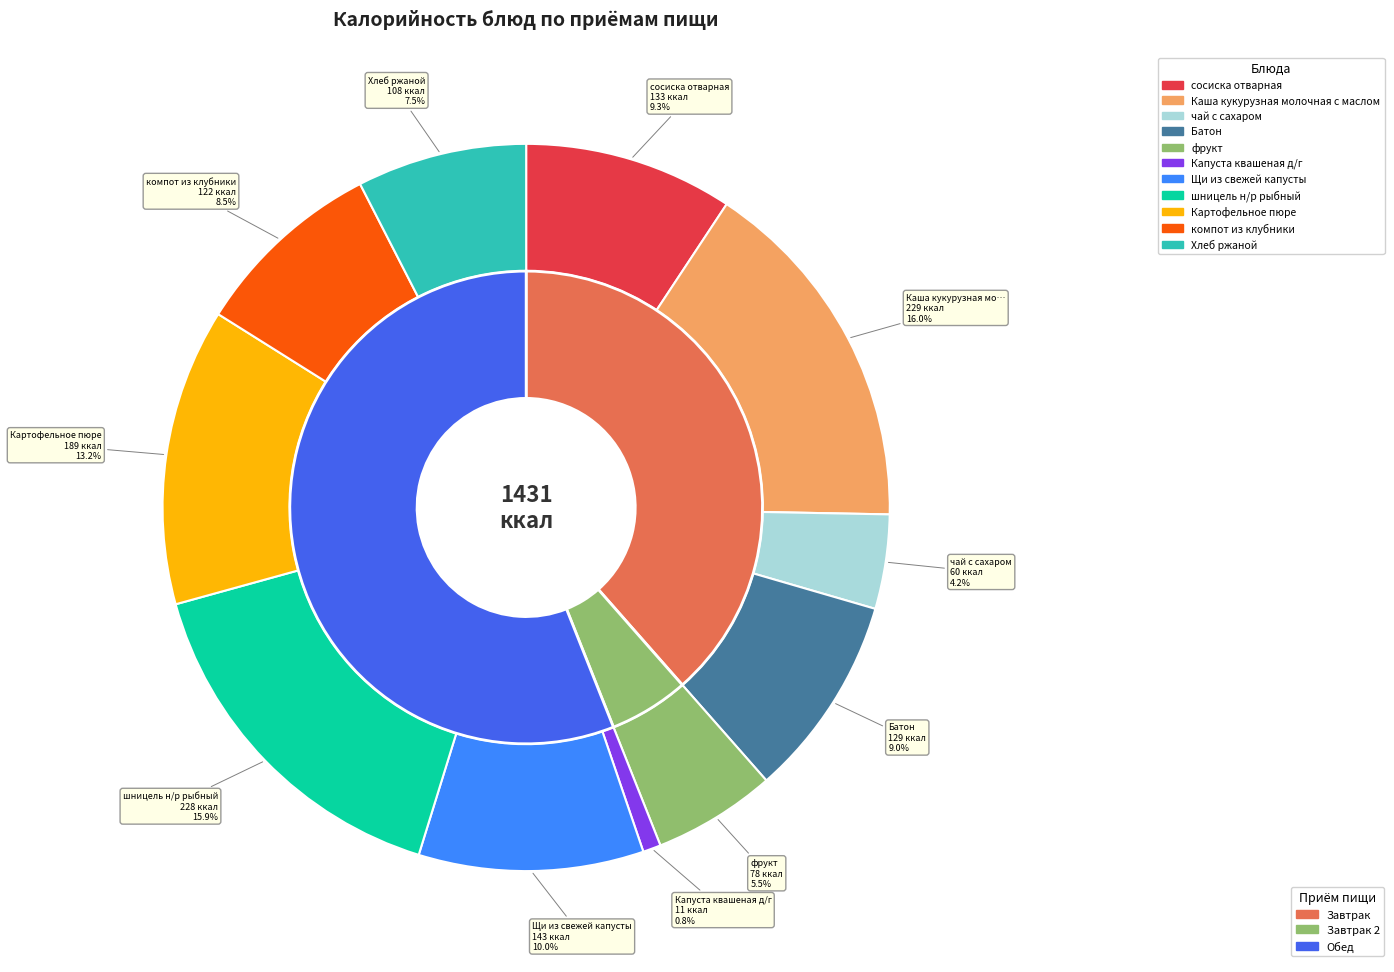

Is there a majority slice in this chart?

No